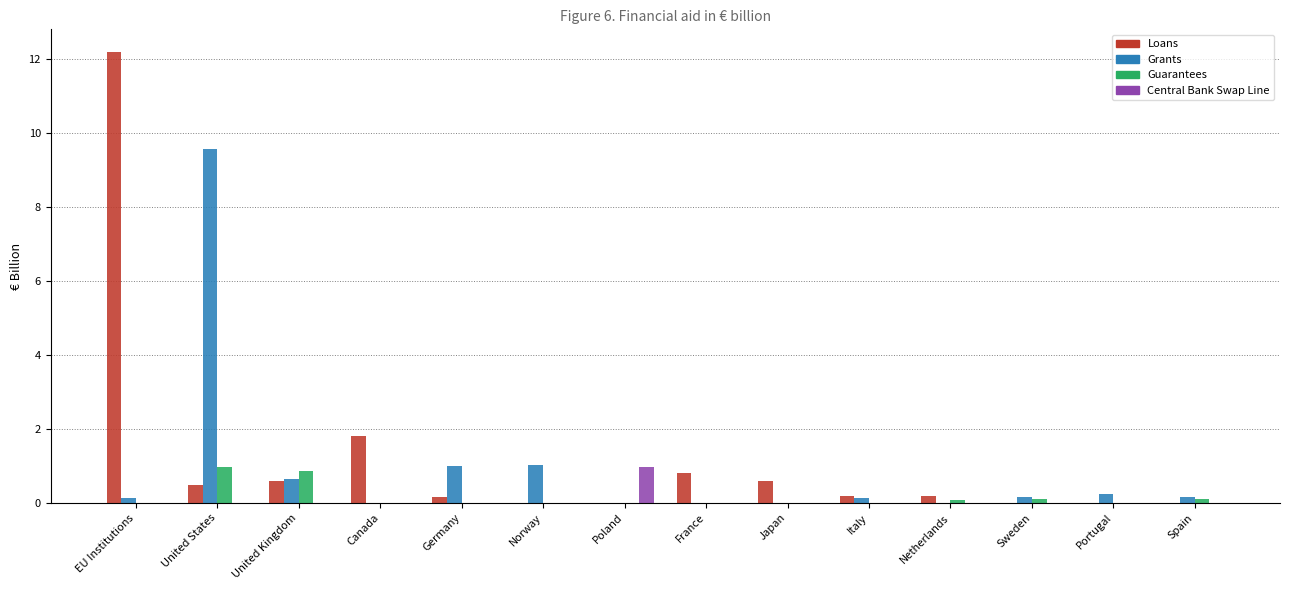

Between EU Institutions and Italy, which series saw the biggest shift?

Loans